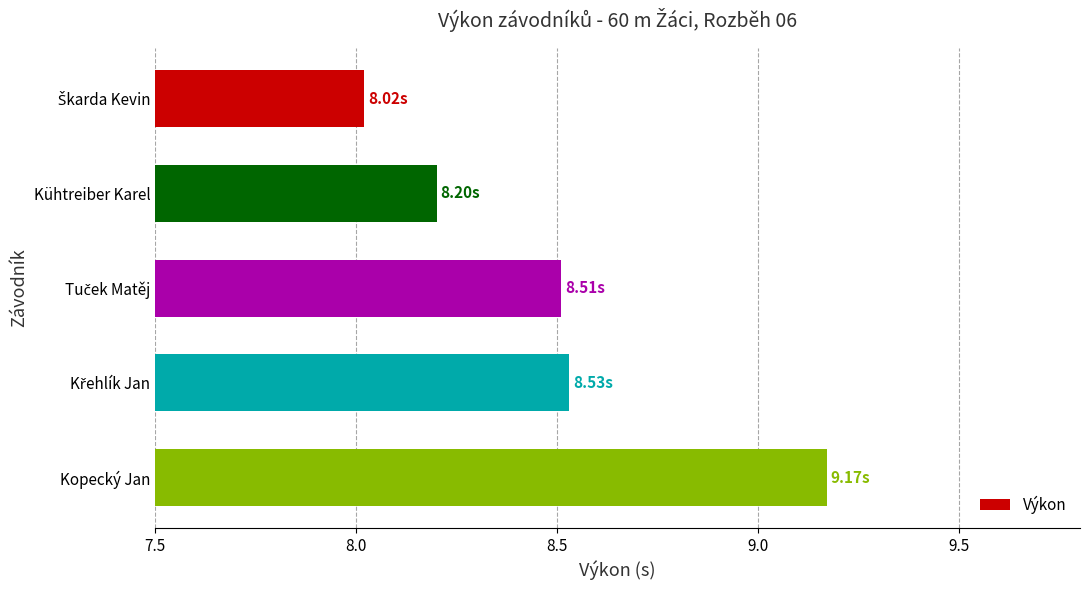

Are the bars horizontal?

Yes